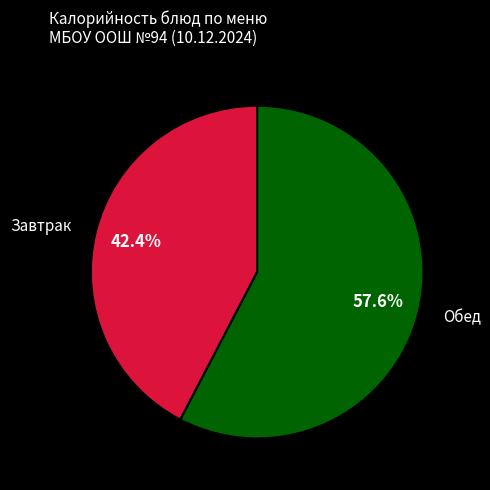

Which has a higher value, Обед or Завтрак?

Обед